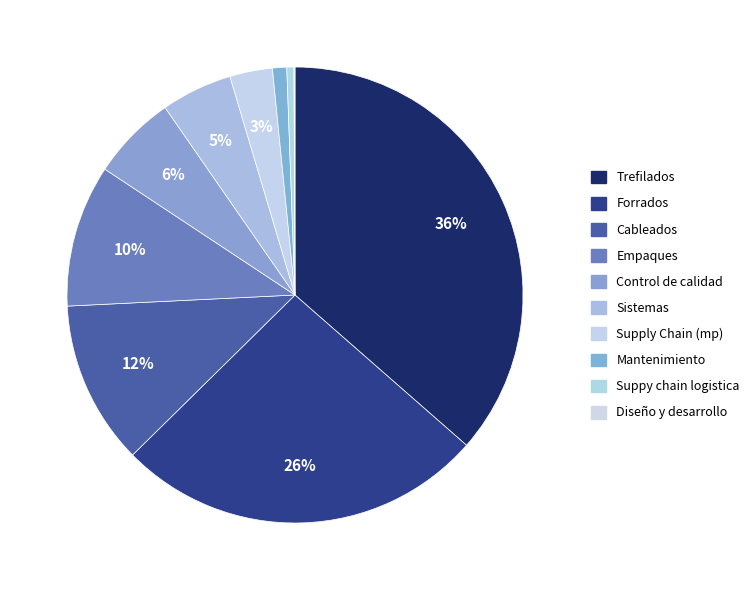

Which slice is the smallest?

Diseño y desarrollo